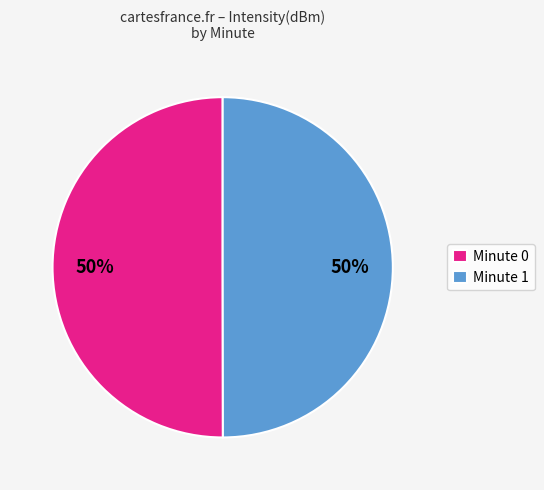

To the nearest percent, what percentage of the pie is Minute 1?

50%